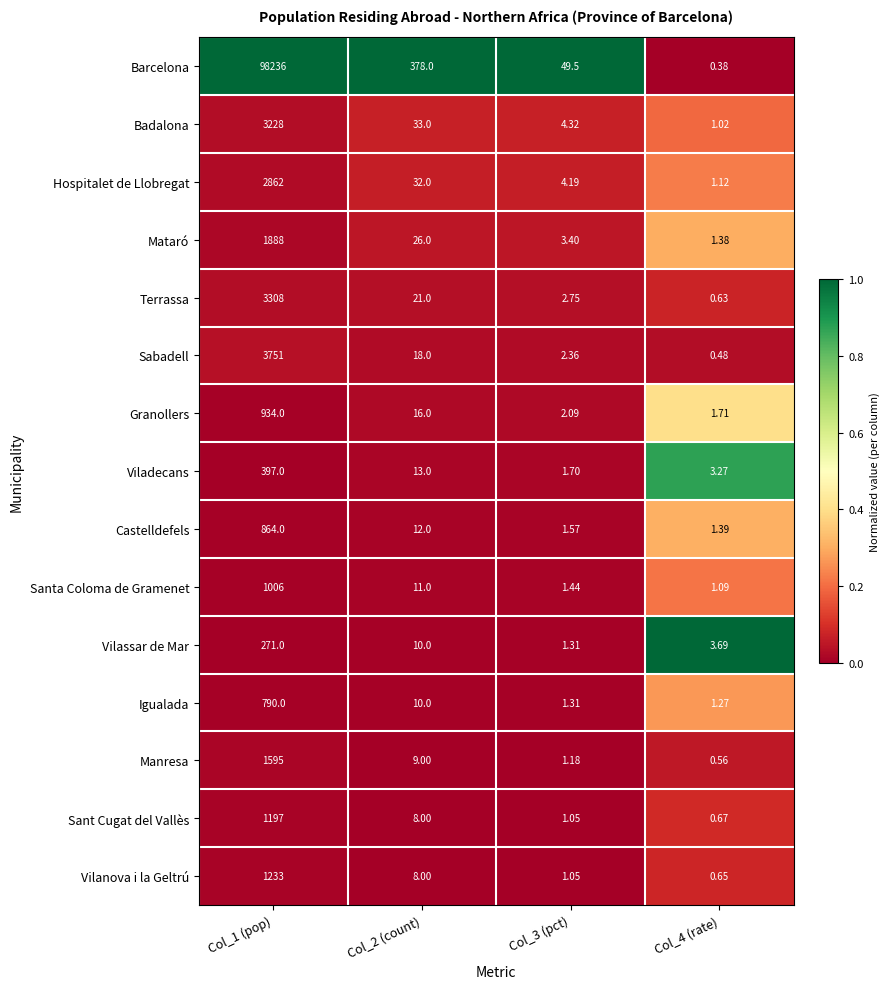

Which series has the largest total across all categories?

Barcelona